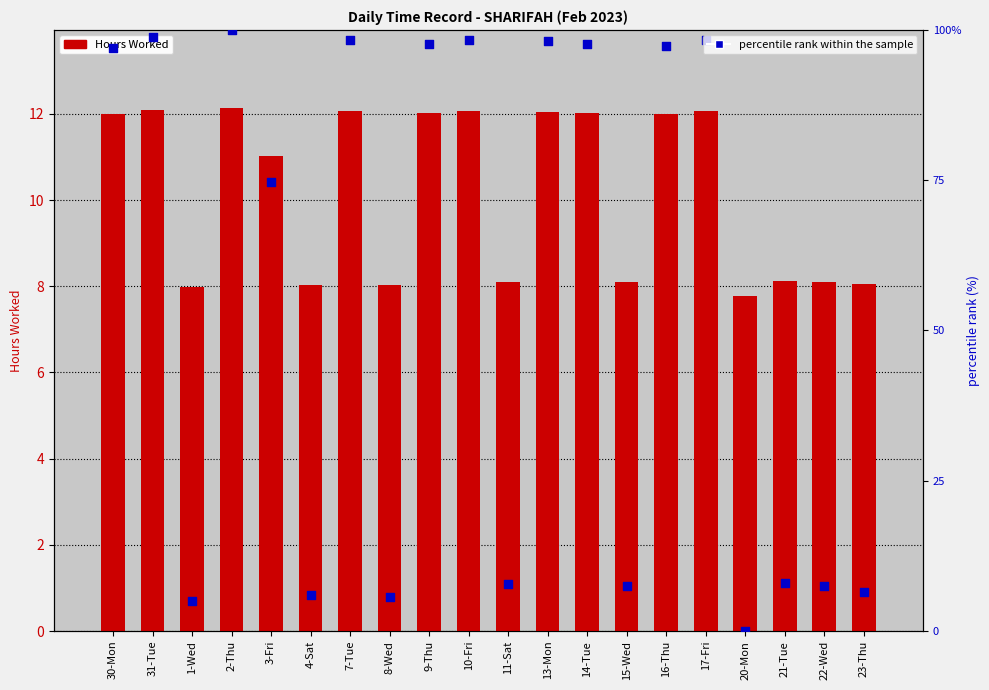

What are all the series names shown in the legend?

Hours Worked, percentile rank within the sample